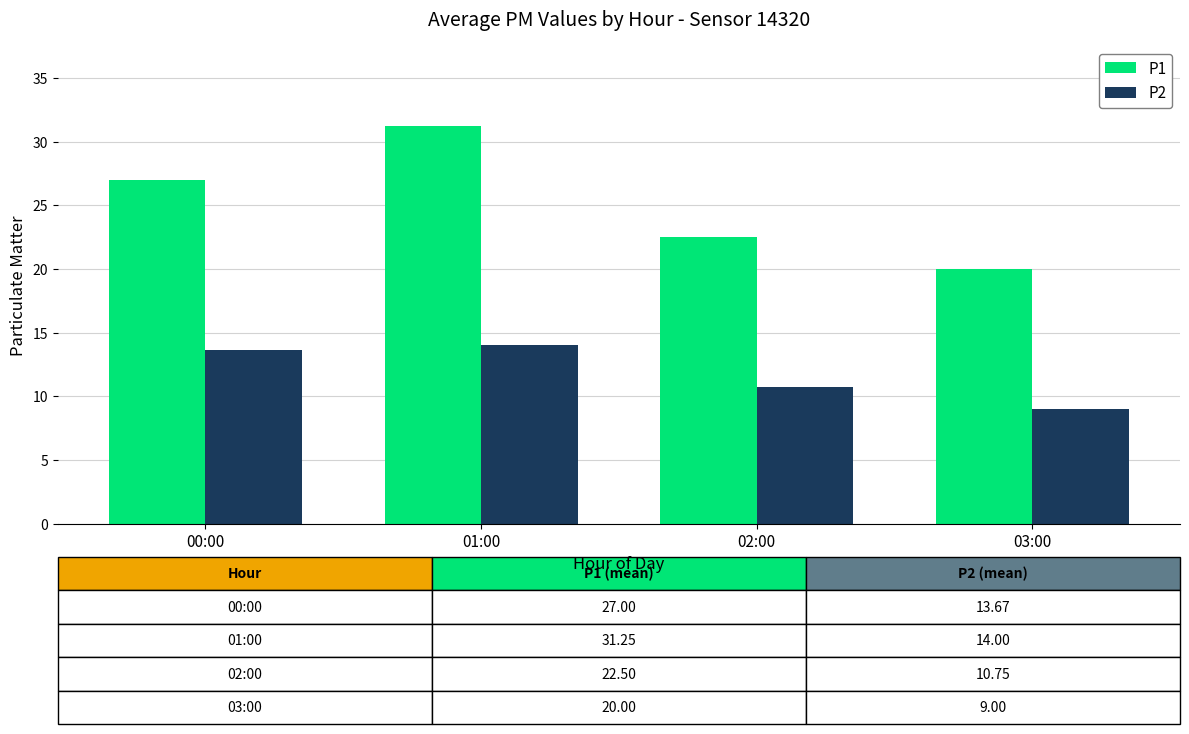

At which label is P1 closest to 25?

00:00